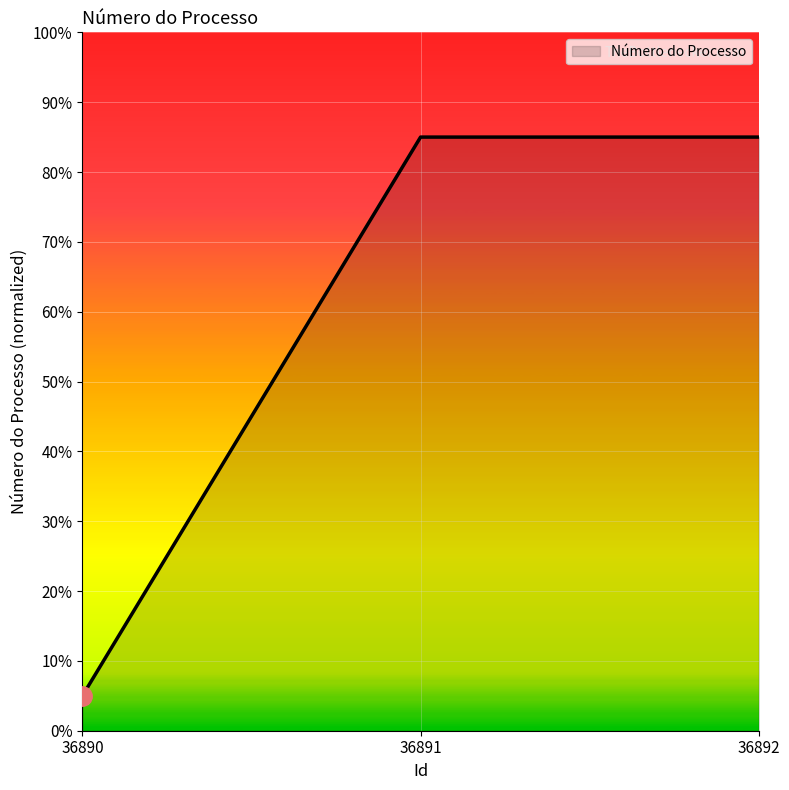

Is it true that the value at 36892 is 141?

False